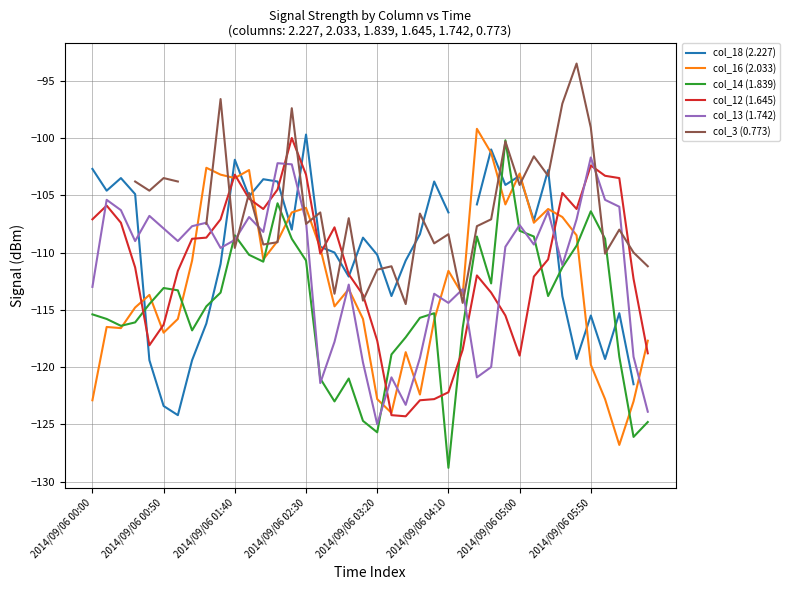

True or false: col_12 (1.645) has a value of -68.0 at 2014/09/06 01:40.

False